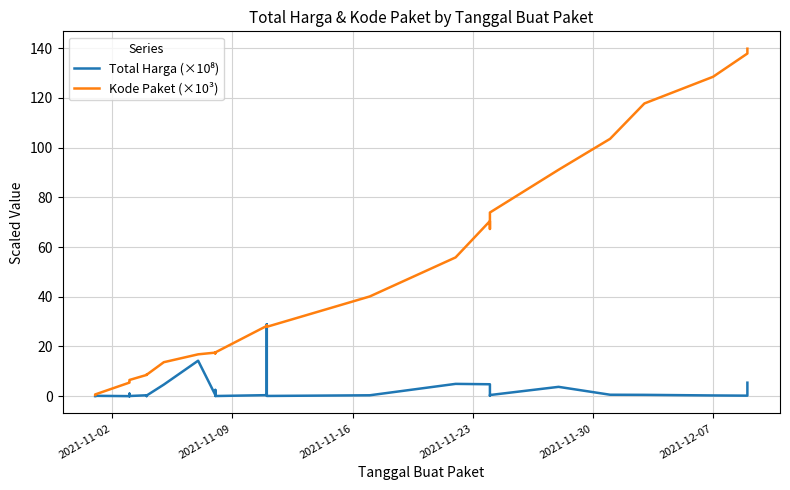

The Total Harga (×10⁸) series shows 39.8 at 22. True or false?

False